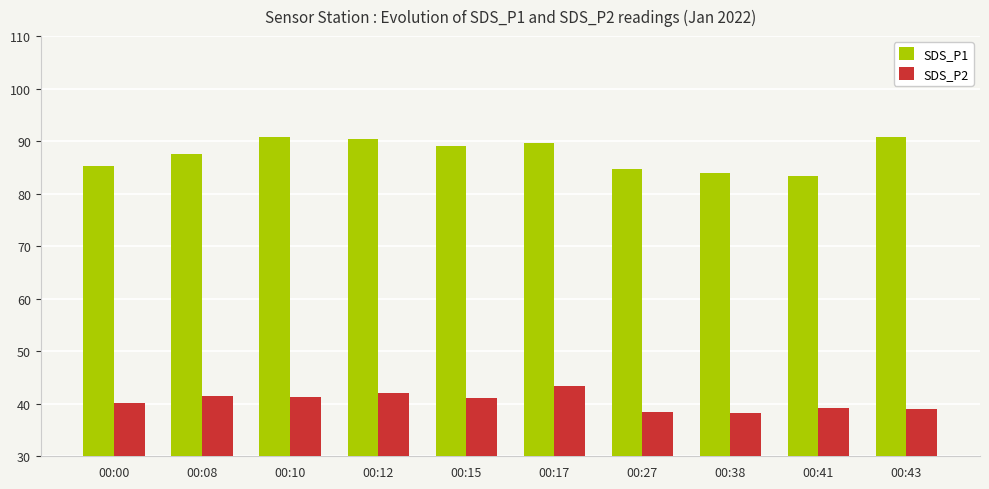

What is the minimum value for SDS_P2?

38.3